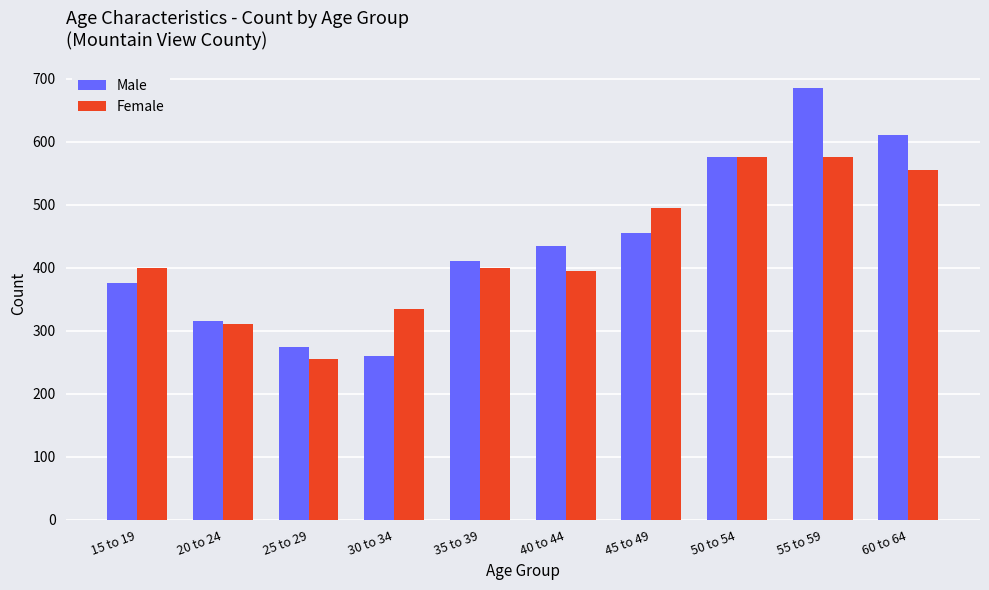

What is the sum of all Male values?

4395